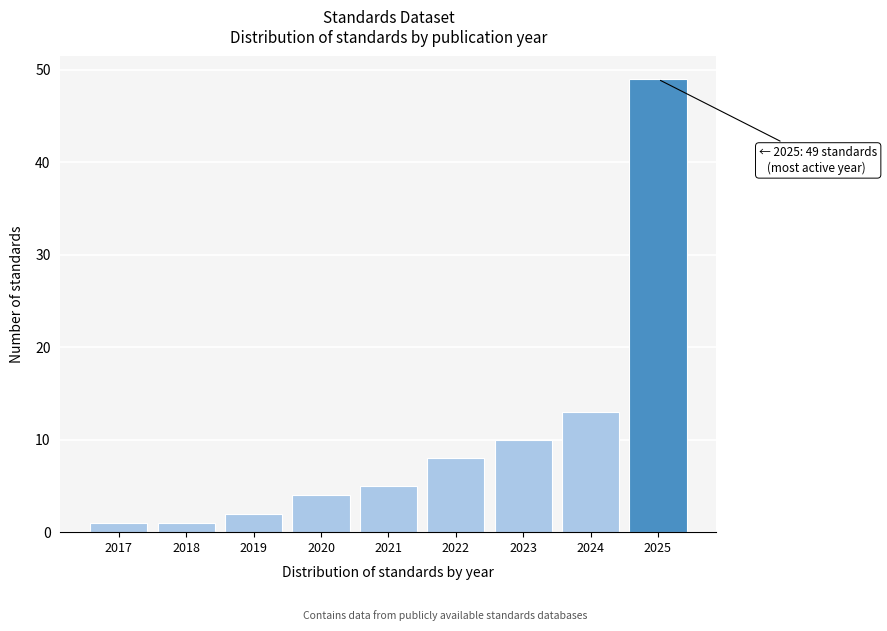

Reading right to left, transcribe all the data shown in this chart.

49	13	10	8	5	4	2	1	1